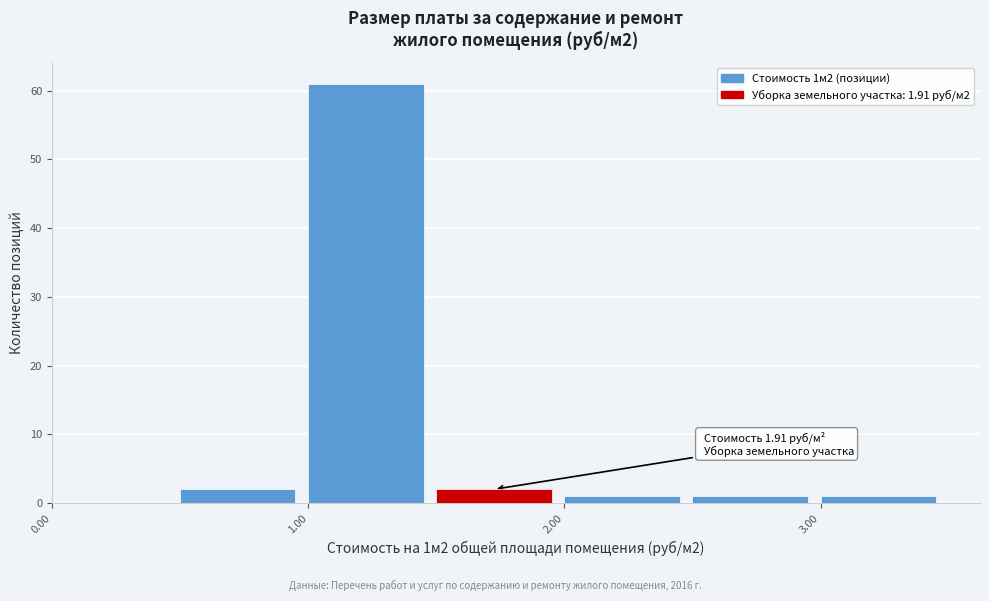

Which range on the x-axis has the tallest bar?

1.0 to 1.5